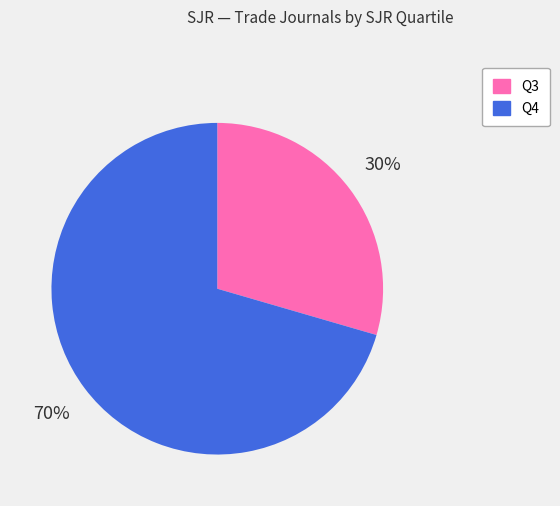

Is there a majority slice in this chart?

Yes